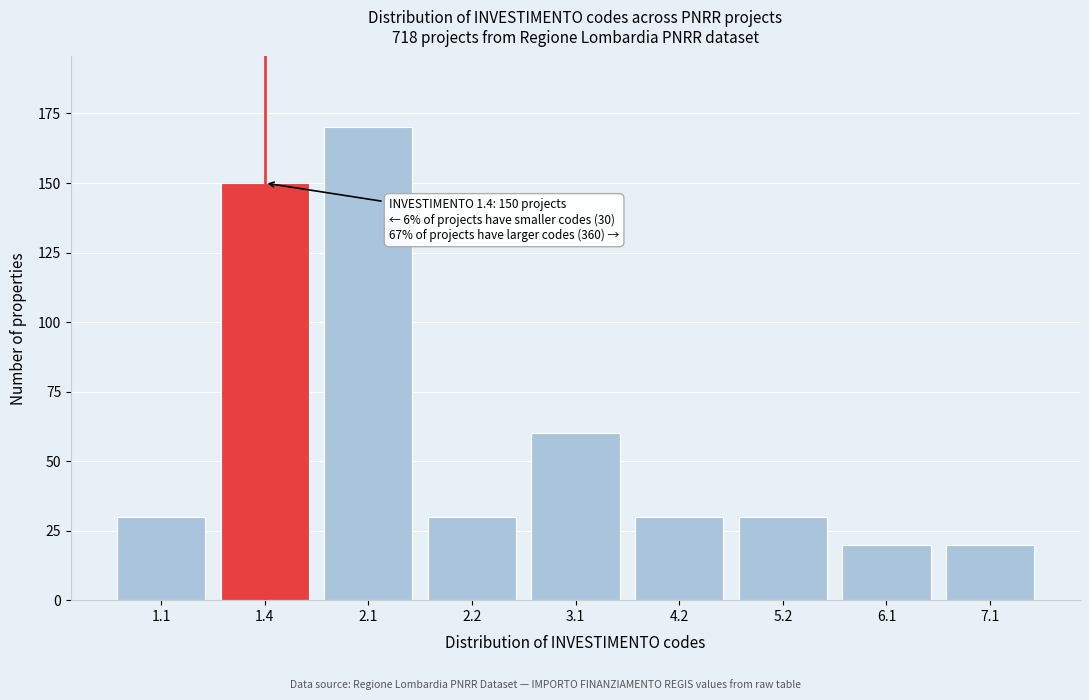

Reading right to left, what are all the values shown in this chart?

20	20	30	30	60	30	170	150	30